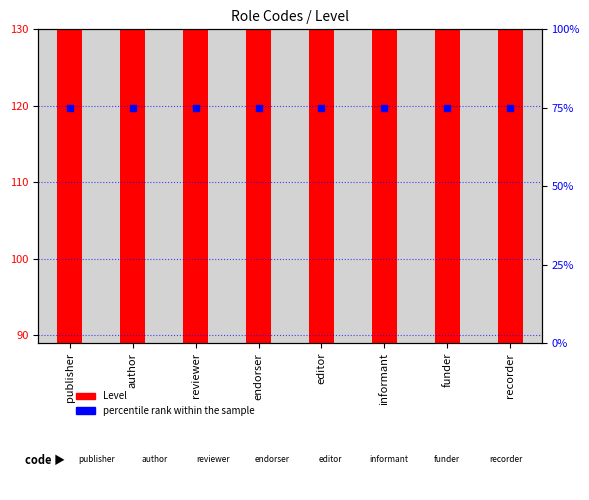

Which series has the largest Y range (max minus min)?

Level